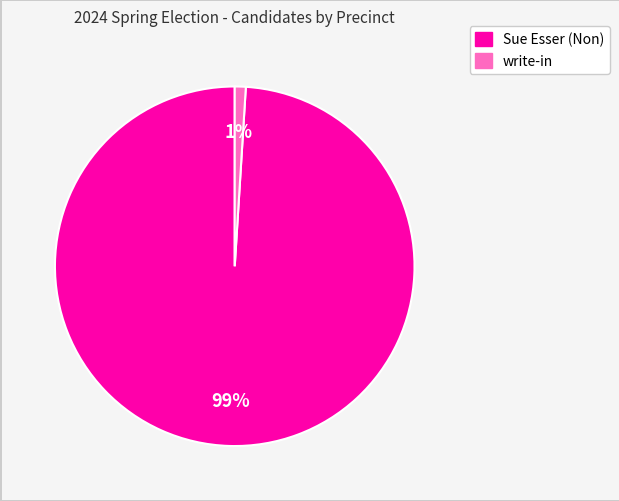

To the nearest percent, what is the average slice percentage?

50%